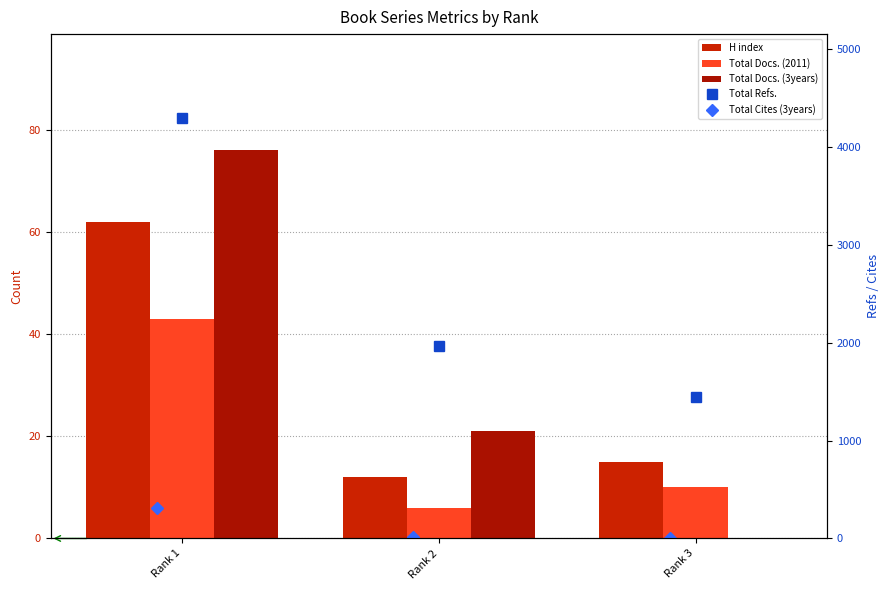

What is the difference between the second highest and minimum values in the H index series?

3